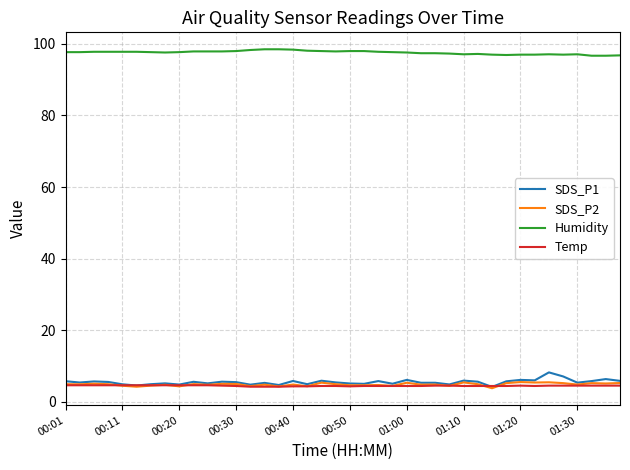

True or false: Temp and Humidity intersect in this chart.

False